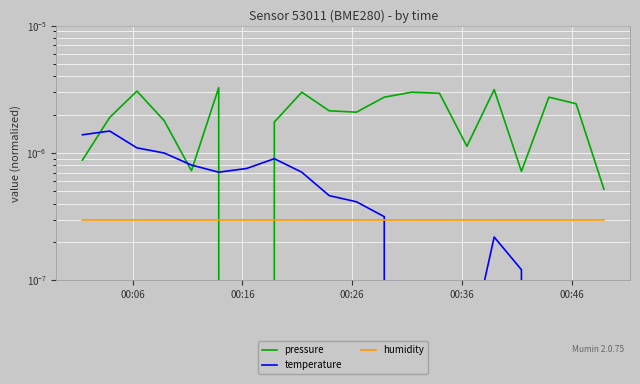

In temperature, how many points are lower than both neighbors (excluding endpoints)?

2